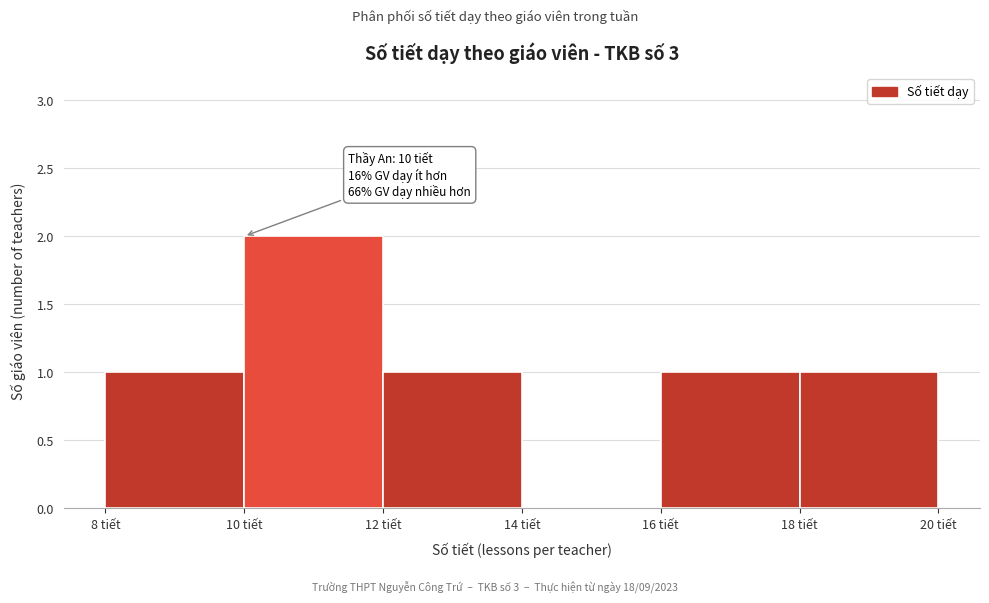

Over which range of the x-axis is the bar tallest?

10 to 12